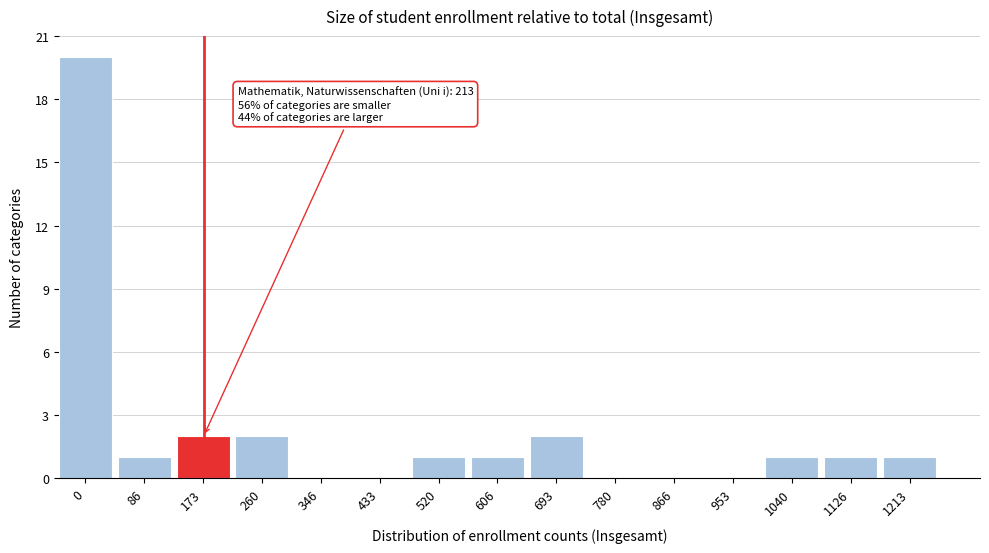

Reading left to right, list all the values displayed in this chart.

0=20	86=1	173=2	260=2	346=0	433=0	520=1	606=1	693=2	780=0	866=0	953=0	1040=1	1126=1	1213=1